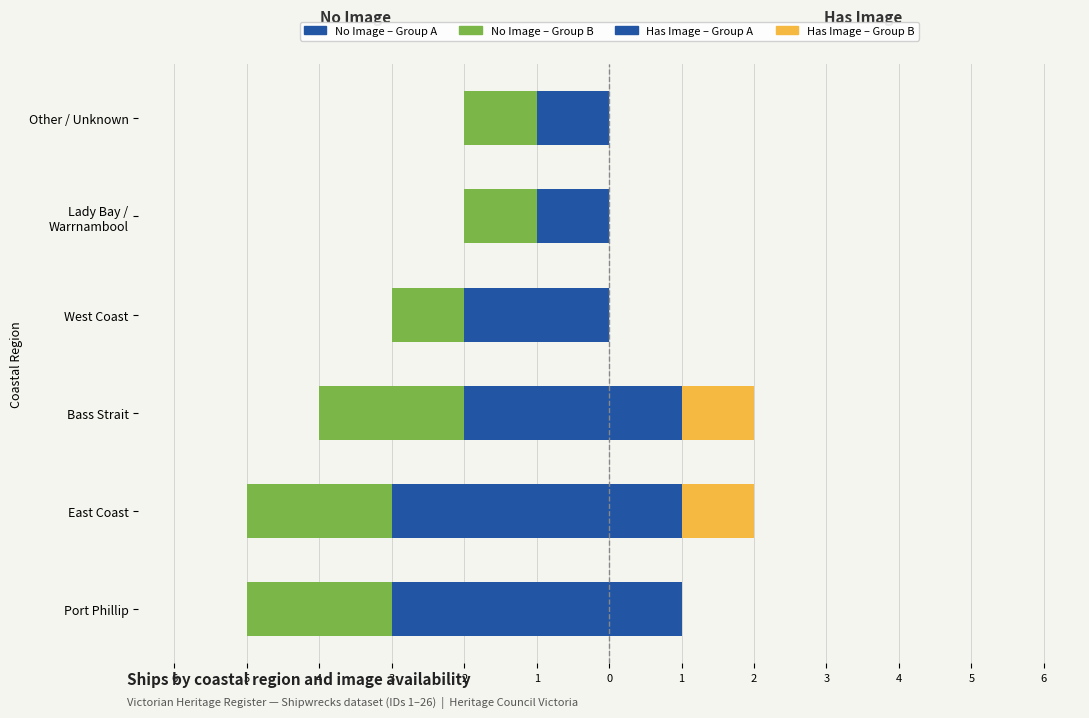

What is the sum of all Has Image – Group A values?

3